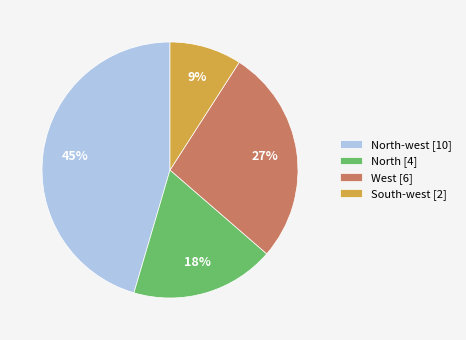

Which slice is the smallest?

South-west [2]